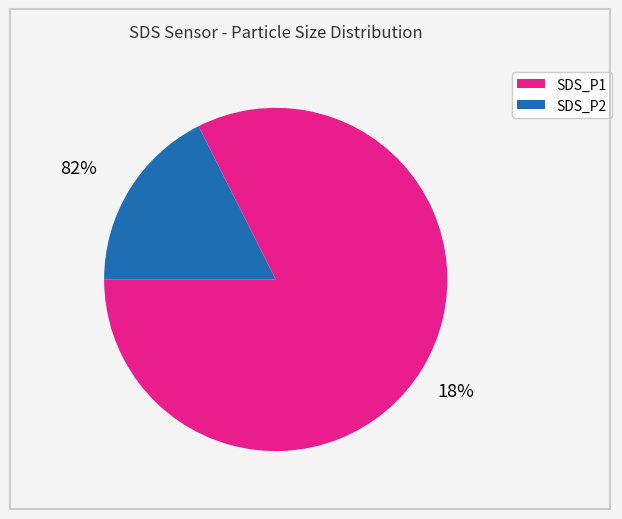

Which has a higher value, SDS_P2 or SDS_P1?

SDS_P1